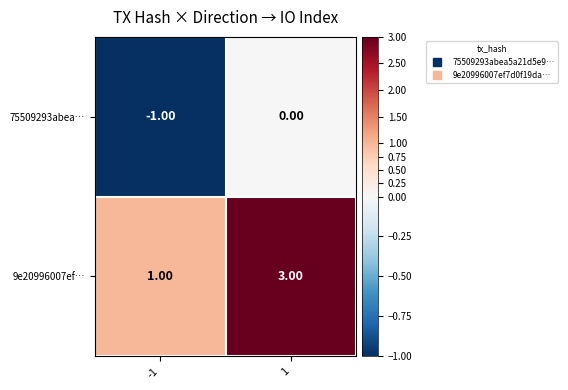

Which series has the largest total across all categories?

9e20996007ef…